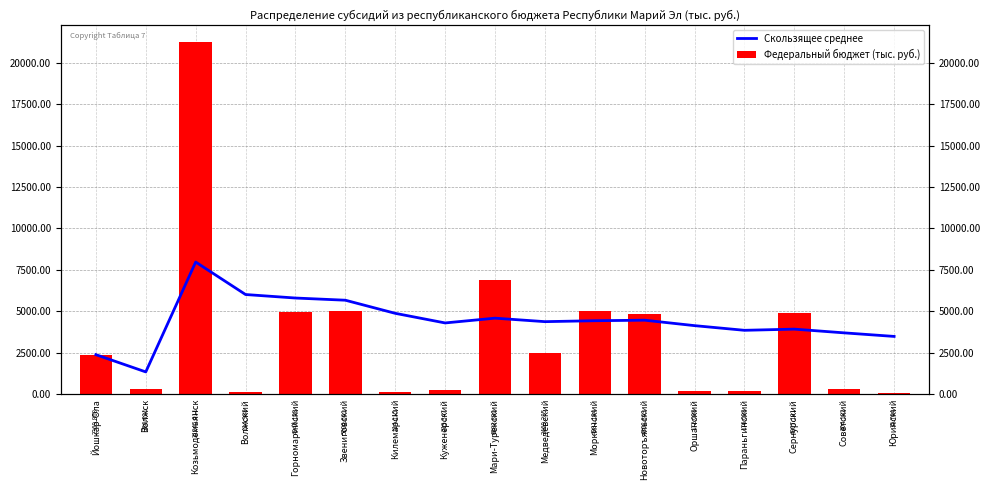

Reading right to left, transcribe all the data shown in this chart.

Скользящее среднее: Юринский=3472.6	Советский=3687.4	Сернурский=3913.0	Параньгинский=3842.0	Оршанский=4124.0	Новоторъяльский=4453.3	Моркинский=4421.0	Медведевский=4364.9	Мари-Турекский=4575.6	Куженерский=4287.0	Килемарский=4868.1	Звениговский=5660.5	Горномарийский=5792.4	Волжский=6004.0	Козьмодемьянск=7967.0	Волжск=1327.9	Йошкар-Ола=2369.9
Федеральный бюджет (тыс. руб.): Юринский=35.8	Советский=304.2	Сернурский=4907.2	Параньгинский=176.1	Оршанский=172.1	Новоторъяльский=4808.9	Моркинский=4981.2	Медведевский=2469.3	Мари-Турекский=6883.8	Куженерский=219.3	Килемарский=114.1	Звениговский=5000.7	Горномарийский=4946.2	Волжский=115.0	Козьмодемьянск=21245.0	Волжск=286.0	Йошкар-Ола=2369.9